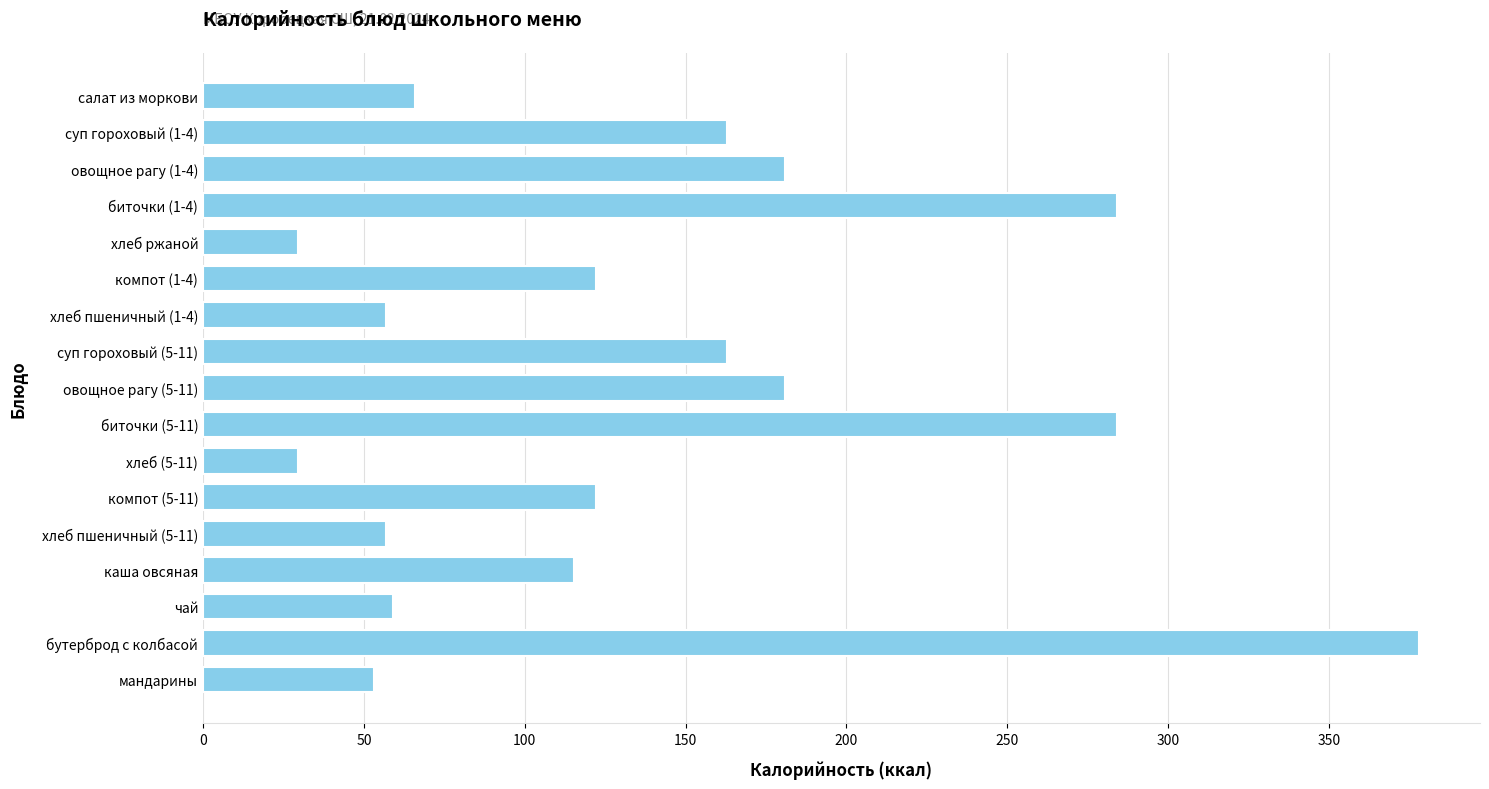

True or false: the data shows 101.3 at овощное рагу (5-11).

False